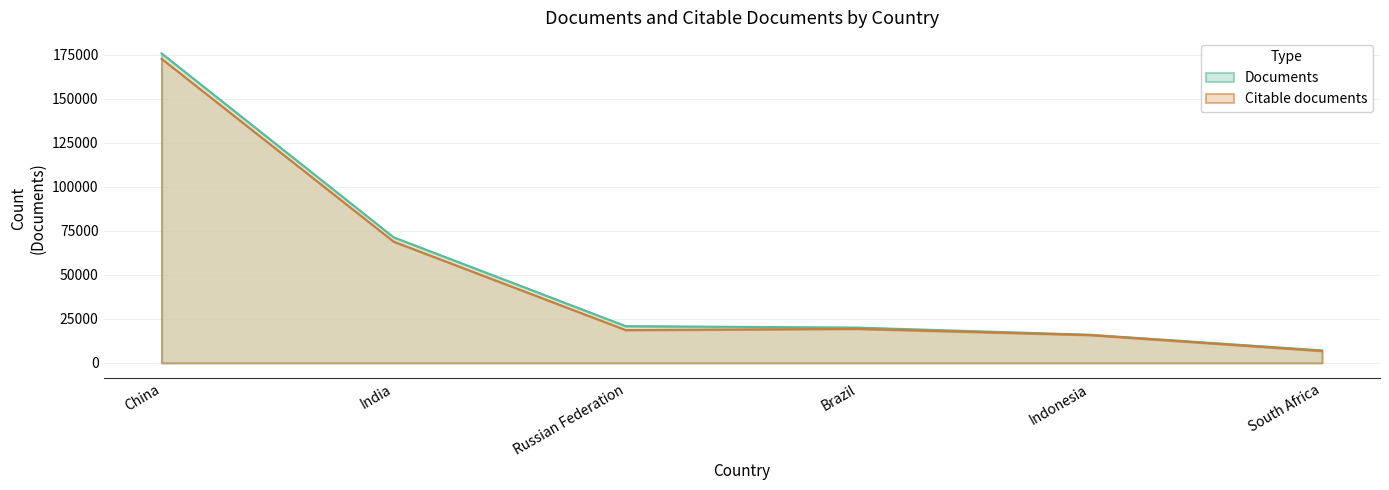

At China, list the series in order from smallest to largest.

Citable documents, Documents